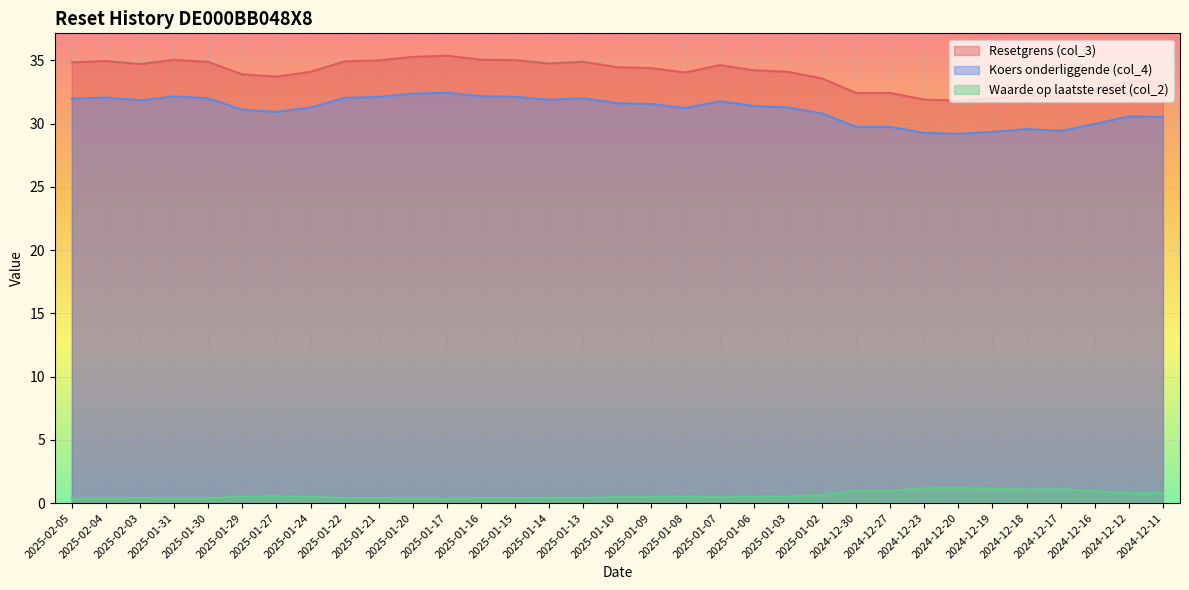

What is the greatest value displayed?

35.4